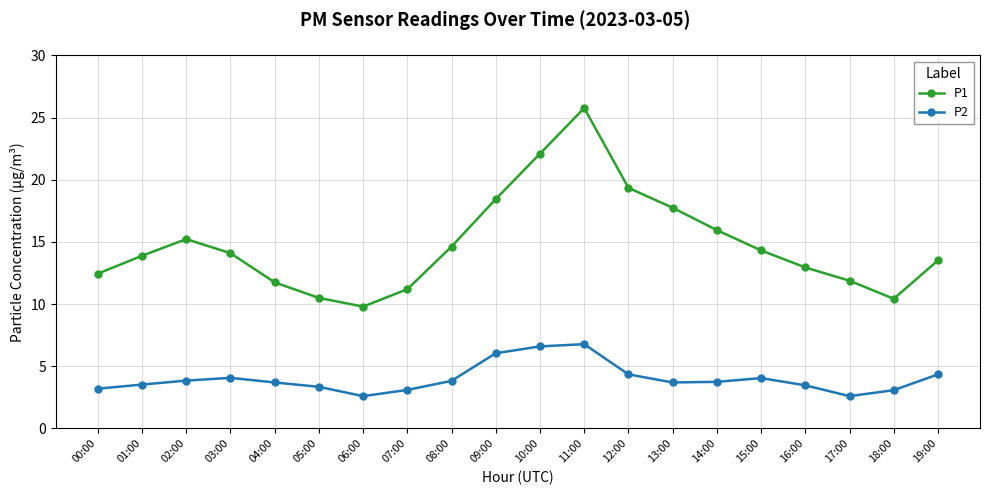

What is the difference between the second highest and second lowest values in the P1 series?

11.7